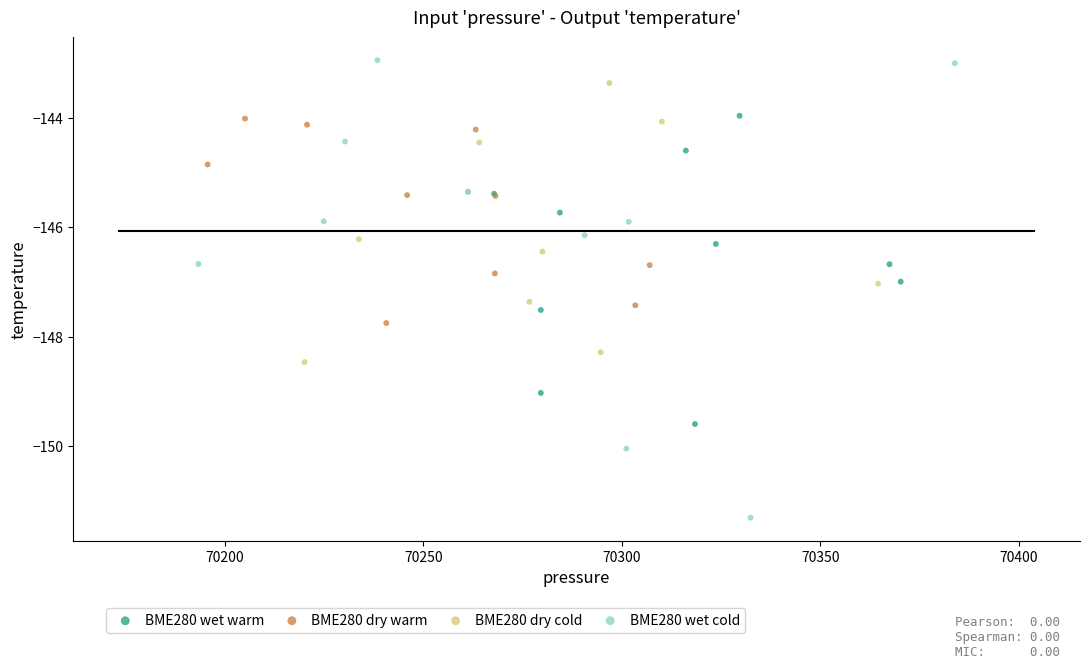

Which series has the largest Y range (max minus min)?

BME280 wet cold